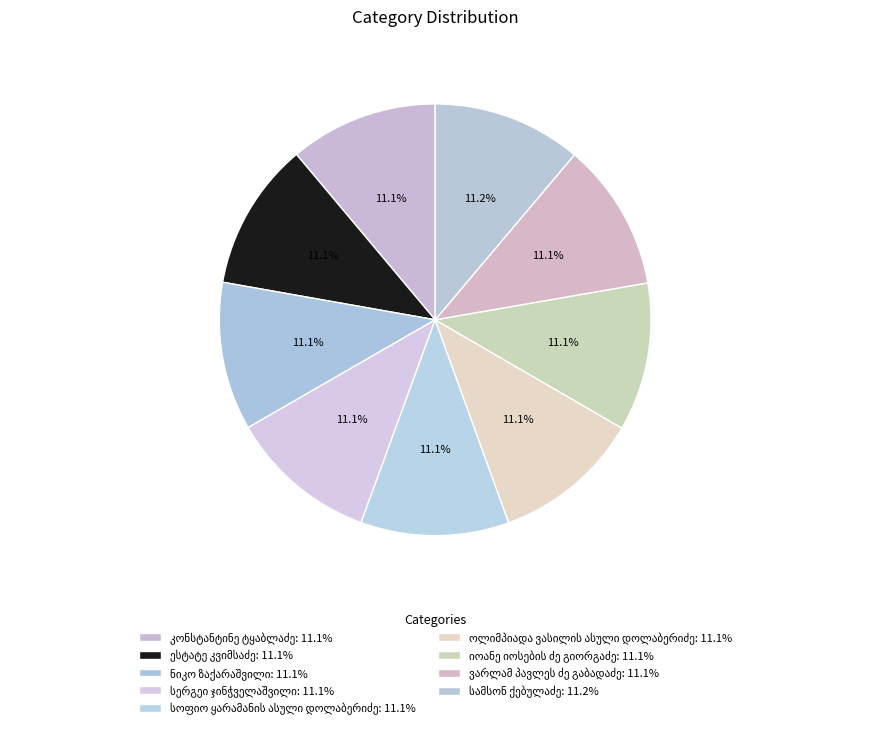

Is there a majority slice in this chart?

No